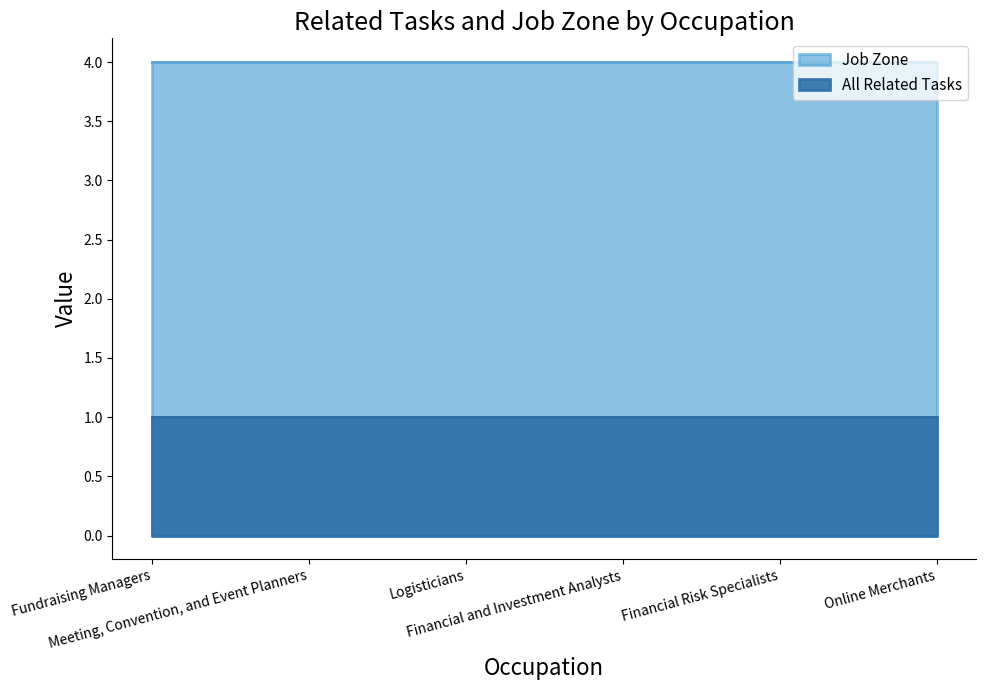

Reading left to right, list all the values displayed in this chart.

All Related Tasks: 1	1	1	1	1	1
Job Zone: 4	4	4	4	4	4